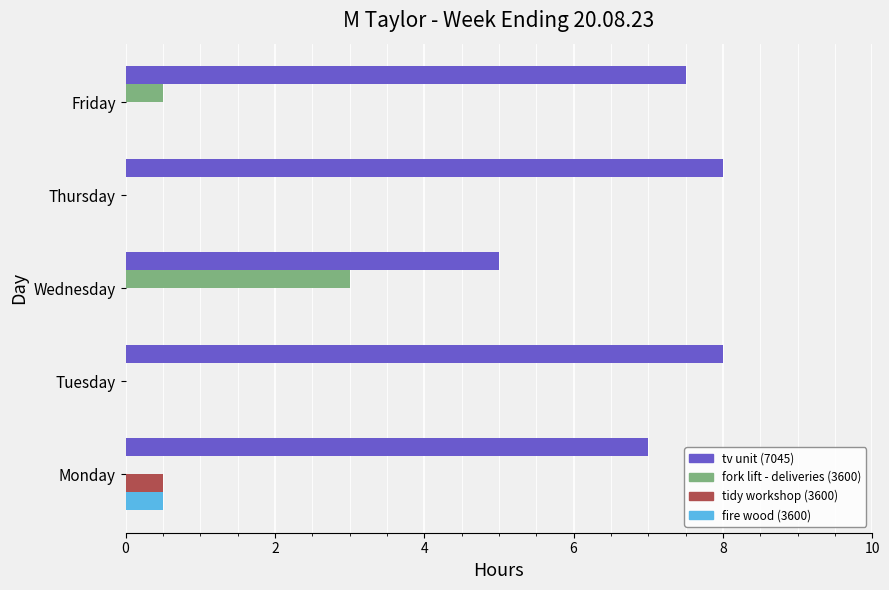

What are all the series names shown in the legend?

tv unit (7045), fork lift - deliveries (3600), tidy workshop (3600), fire wood (3600)